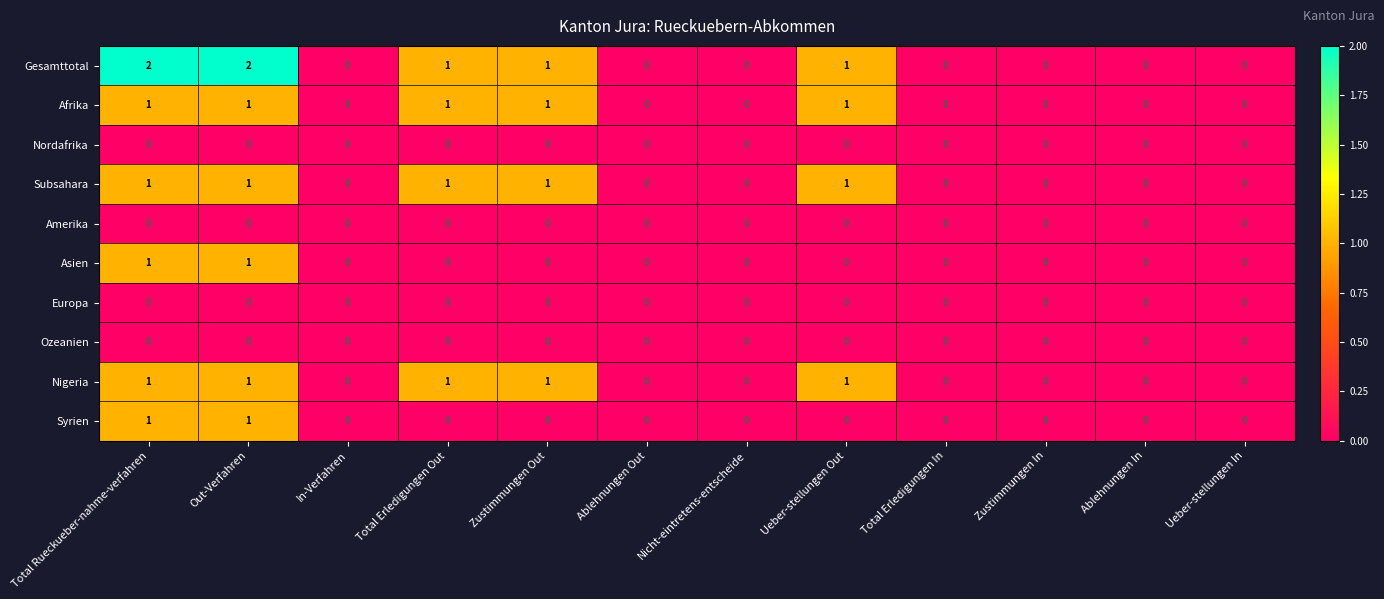

Which series has the largest total across all categories?

Gesamttotal